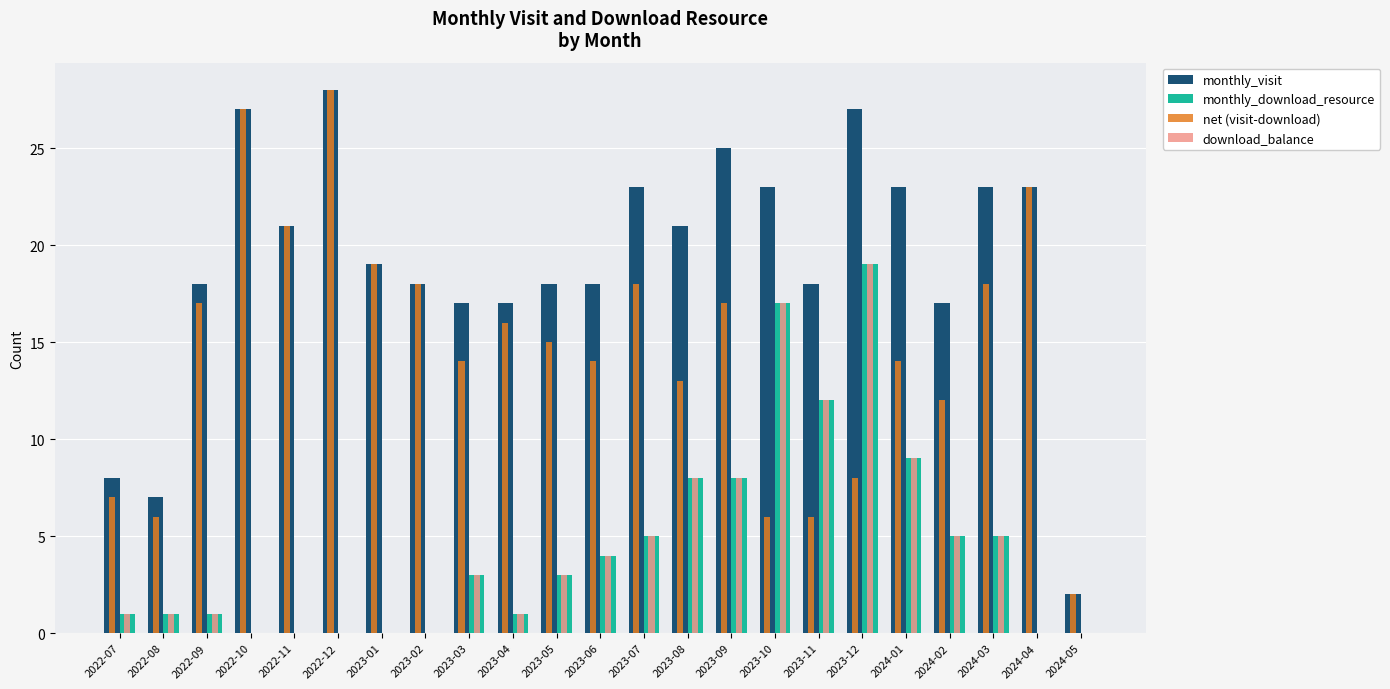

What is the greatest value displayed?

28